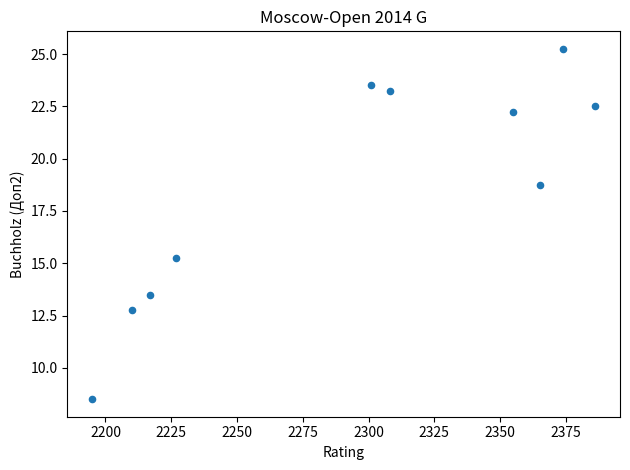

What is the range of X values (max minus min)?

191.0